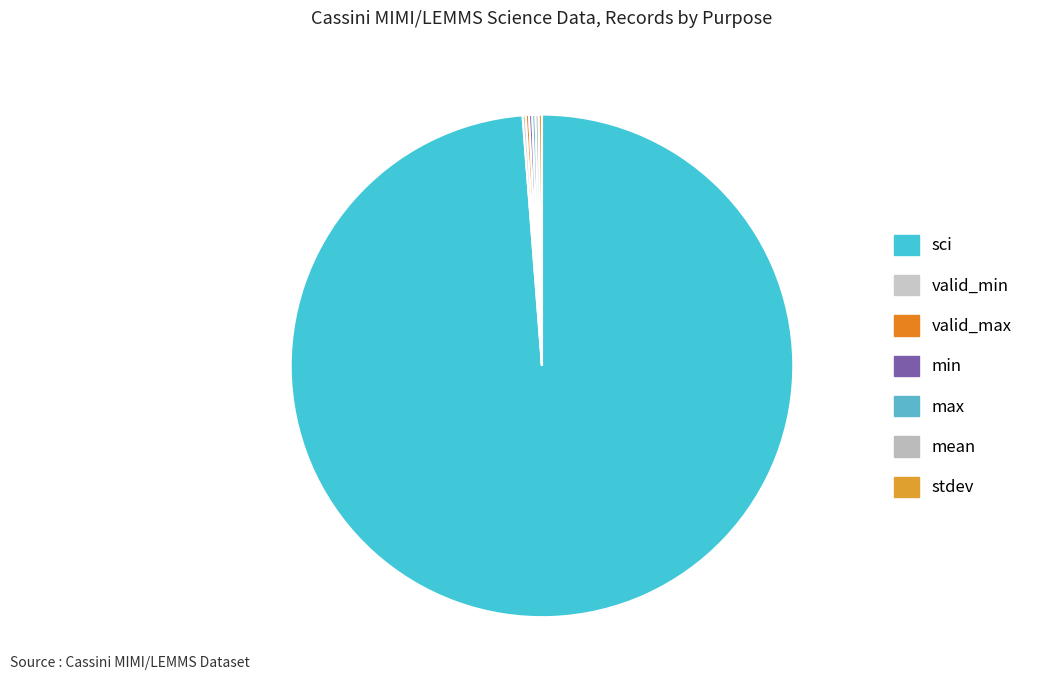

What is the largest slice in the pie chart?

sci